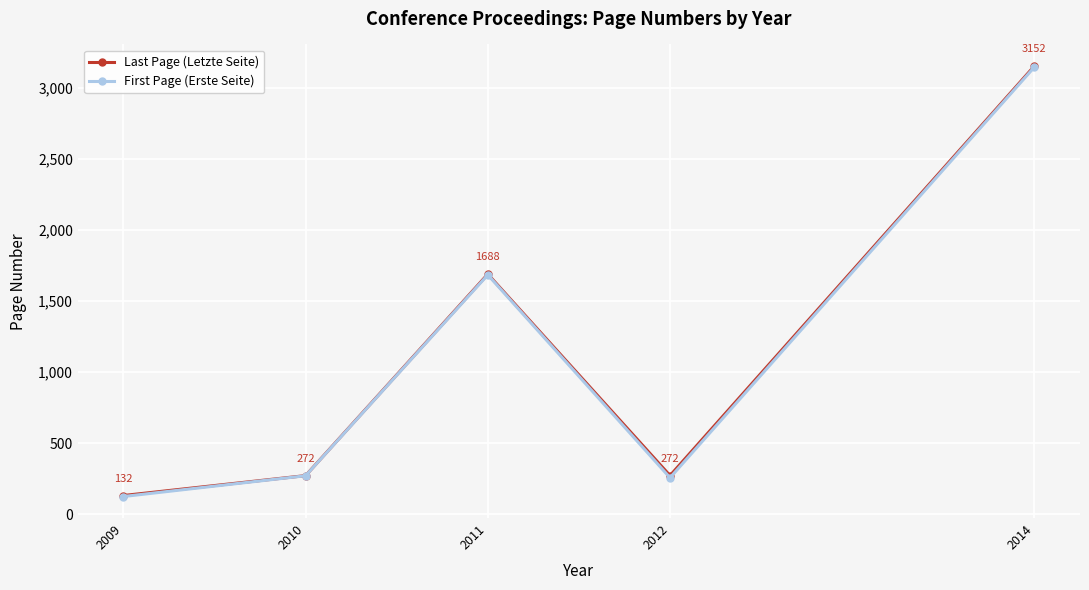

True or false: First Page (Erste Seite) and Last Page (Letzte Seite) cross at least once.

False